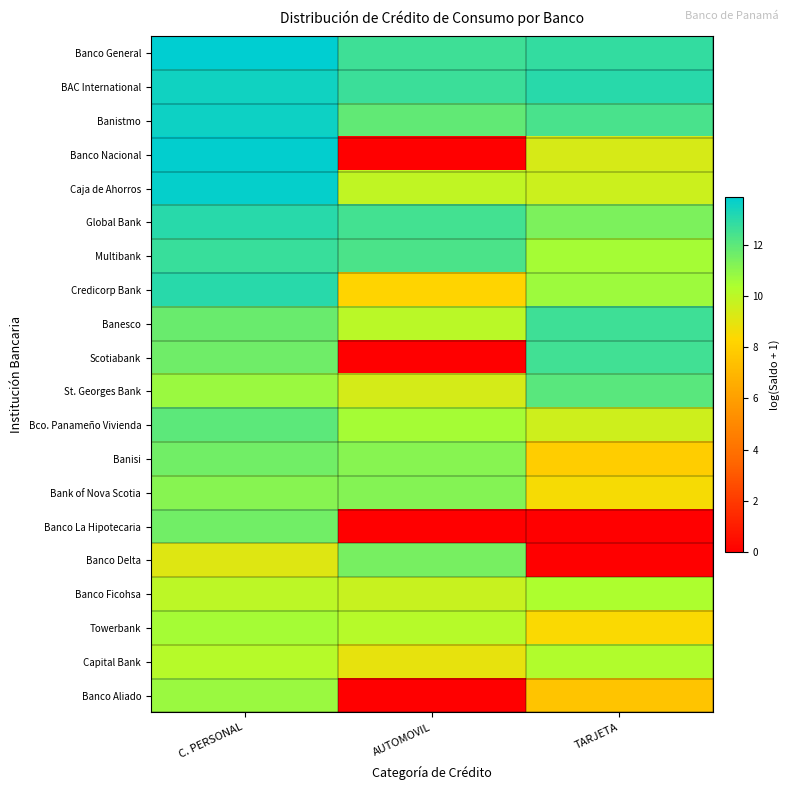

At C. PERSONAL, list the series in order from largest to smallest.

Banco General, Banco Nacional, Caja de Ahorros, Banistmo, BAC International, Global Bank, Credicorp Bank, Multibank, Bco. Panameño Vivienda, Banesco, Scotiabank, Banco La Hipotecaria, Banisi, Bank of Nova Scotia, Banco Aliado, St. Georges Bank, Towerbank, Capital Bank, Banco Ficohsa, Banco Delta